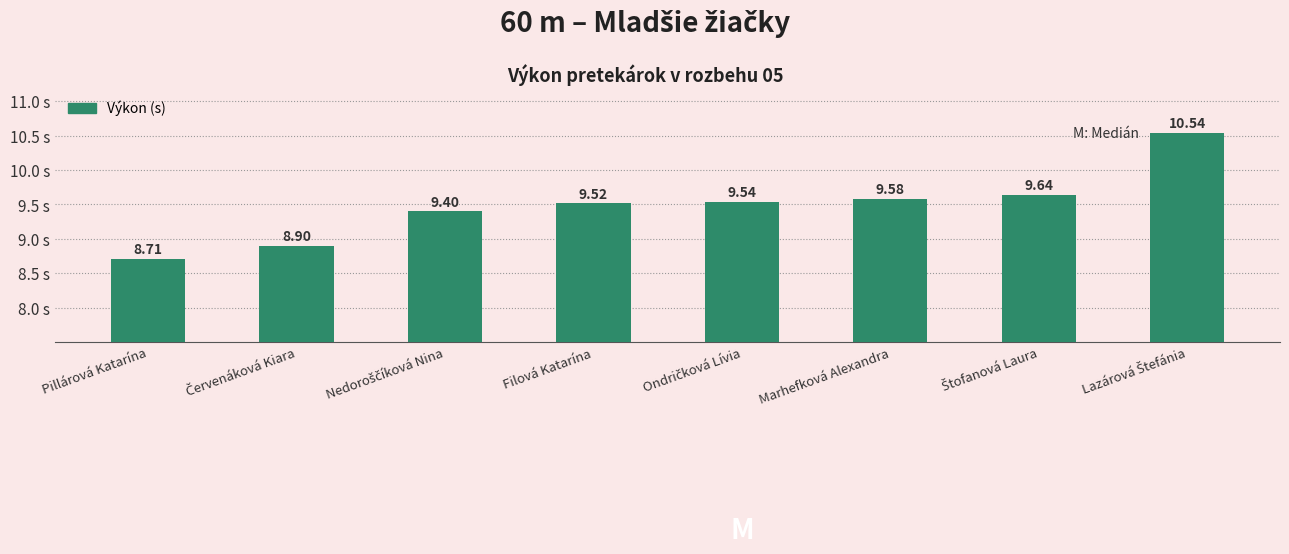

What is the label of the 1st bar from the left?

Pillárová Katarína